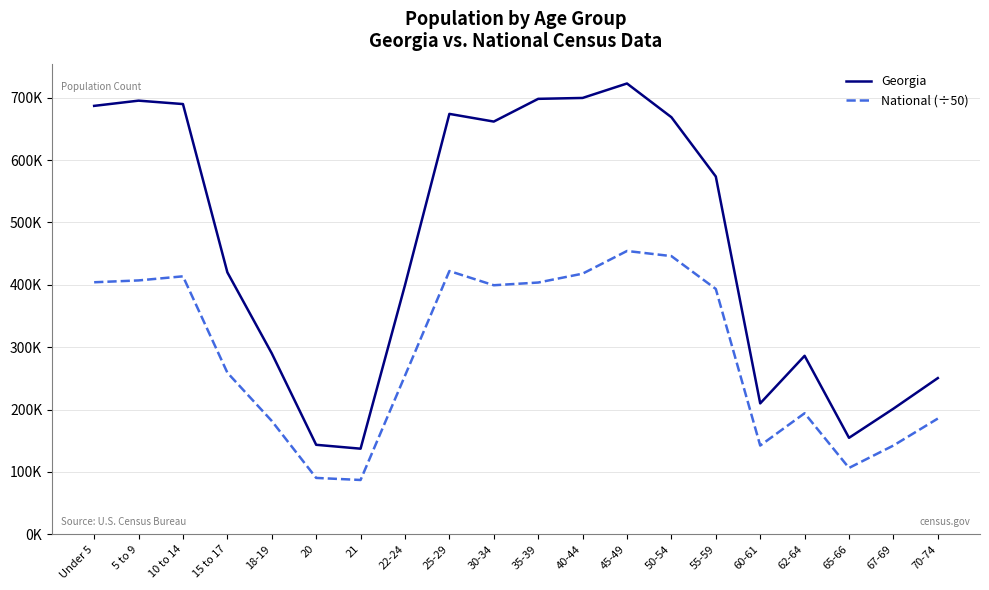

Does the chart display data point markers on the line(s)?

No